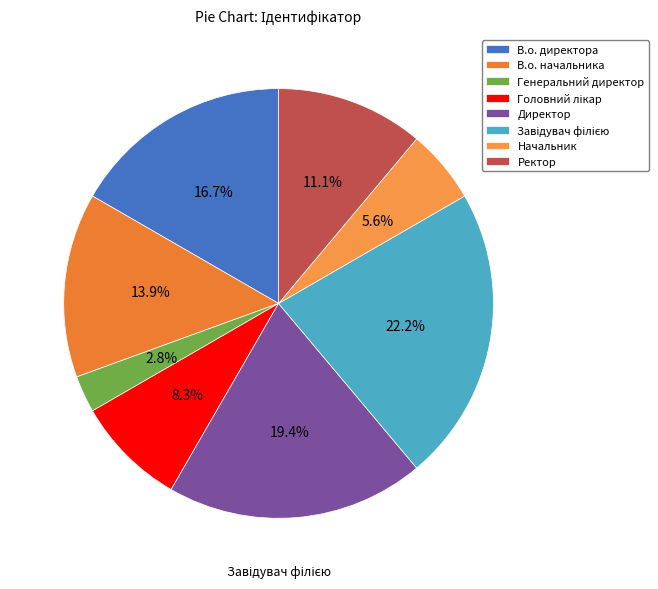

Combined, do Генеральний директор and Директор account for over 50%?

No